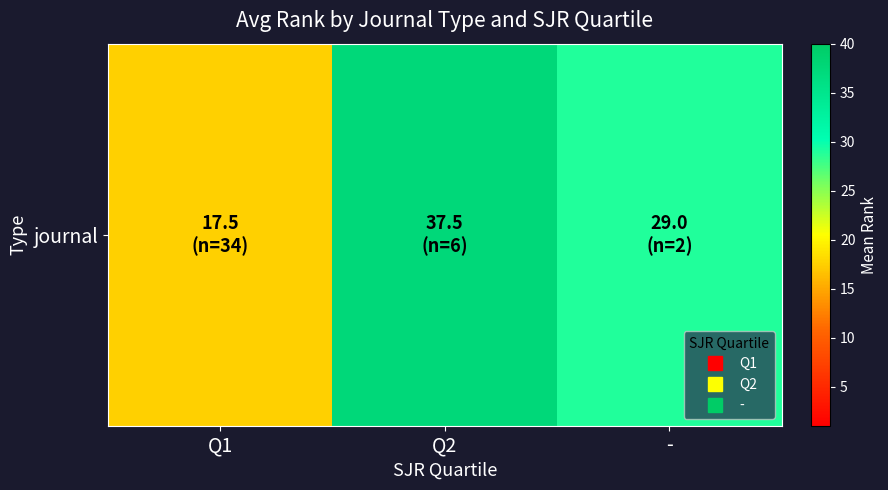

What is the difference between the second highest and minimum values?

11.5